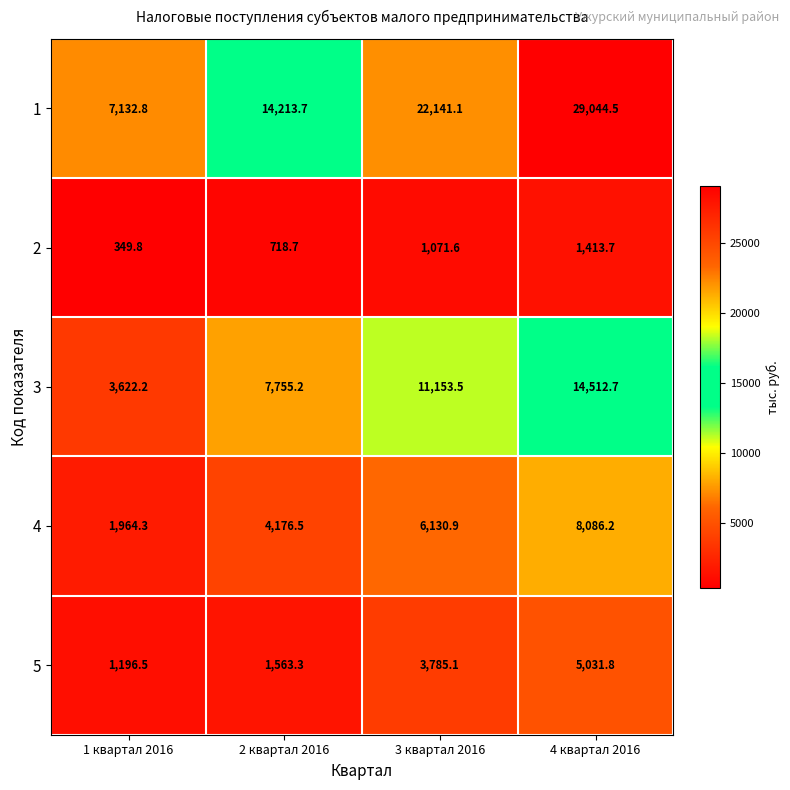

List the series in order of their peak value, highest first.

1, 3, 4, 5, 2